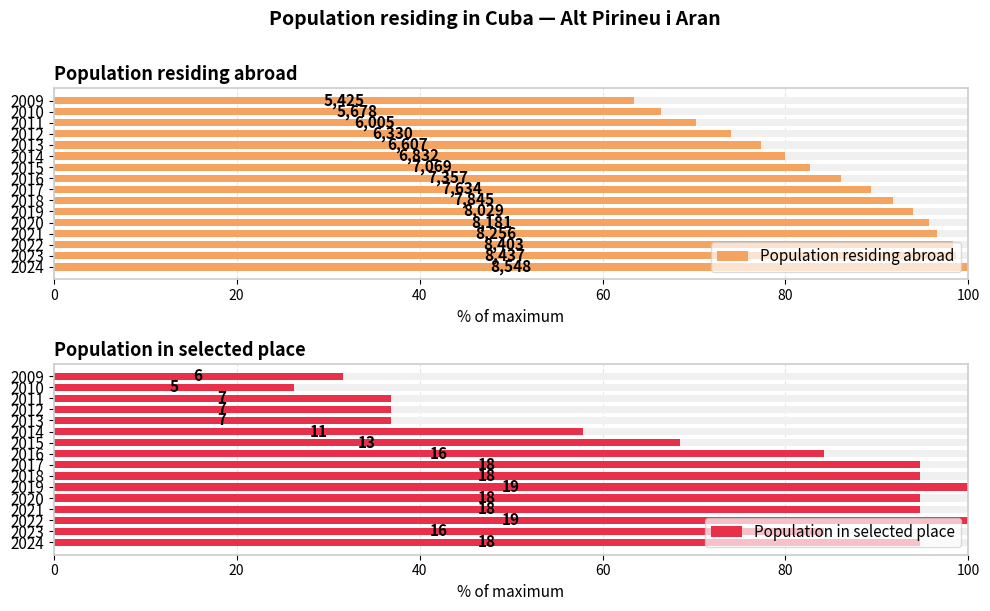

What is the average value of the Population in selected place series?

71.1